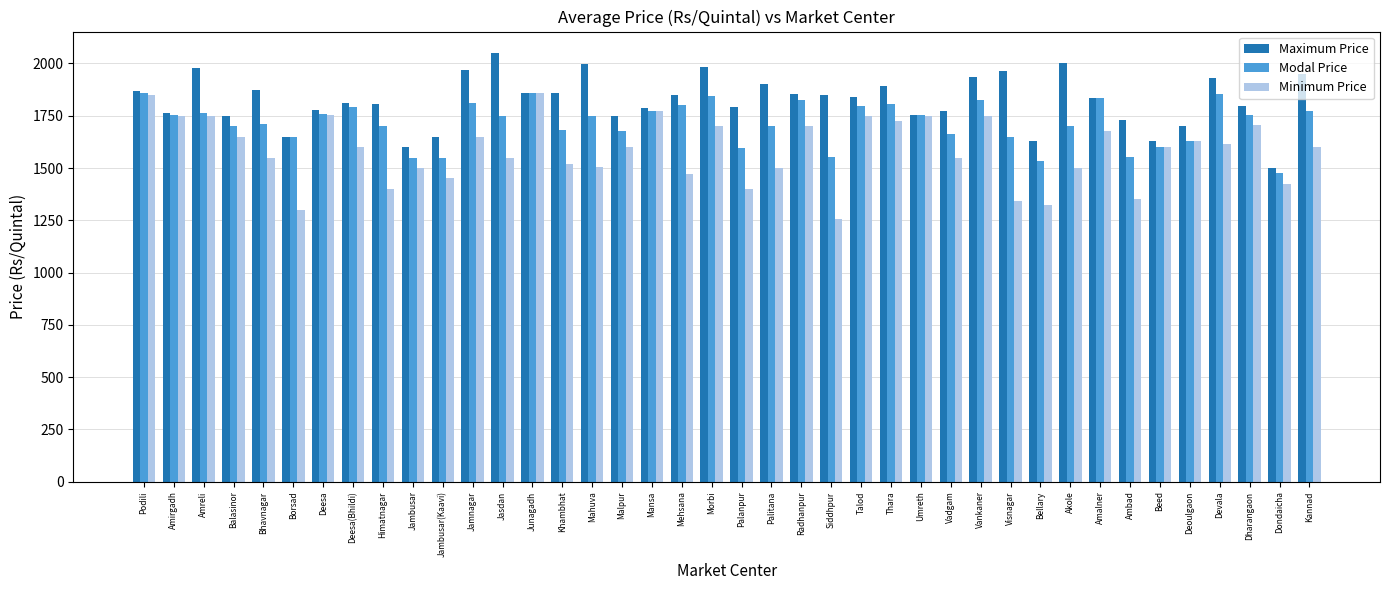

Does the chart contain any negative values?

No